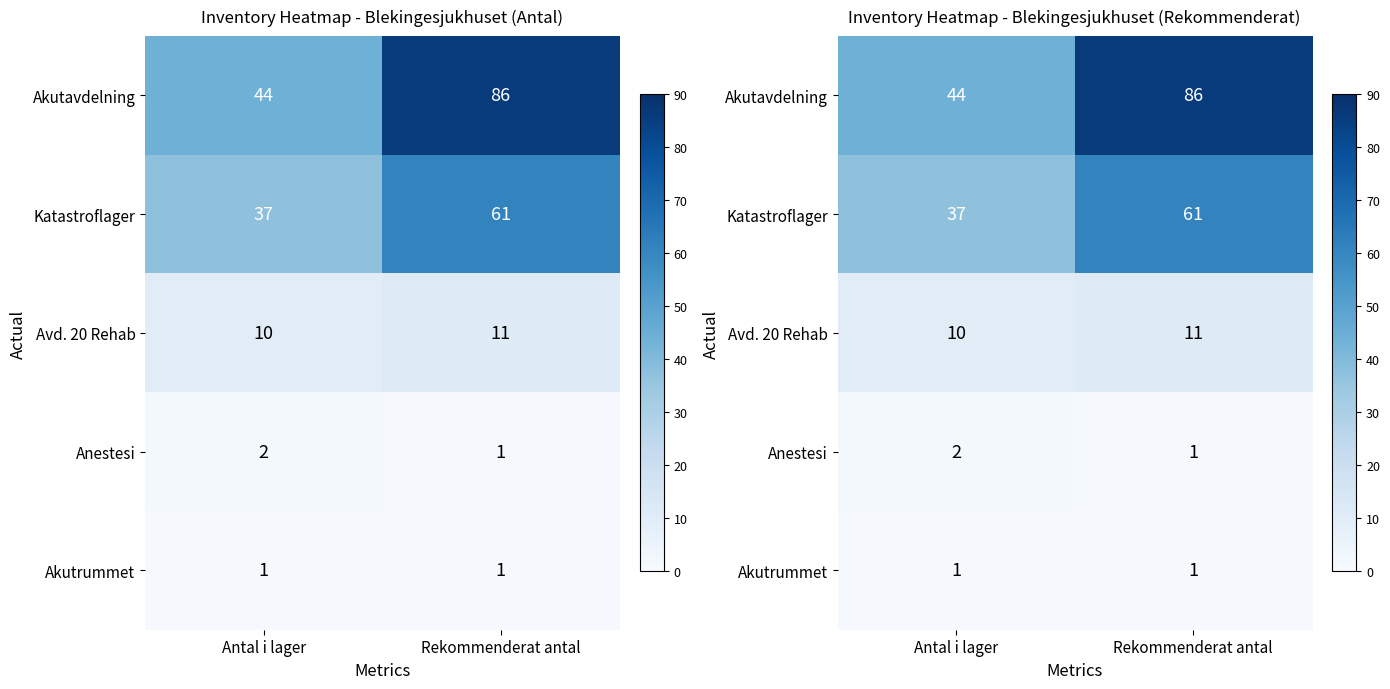

The Katastroflager series shows 37 at Antal i lager. True or false?

True